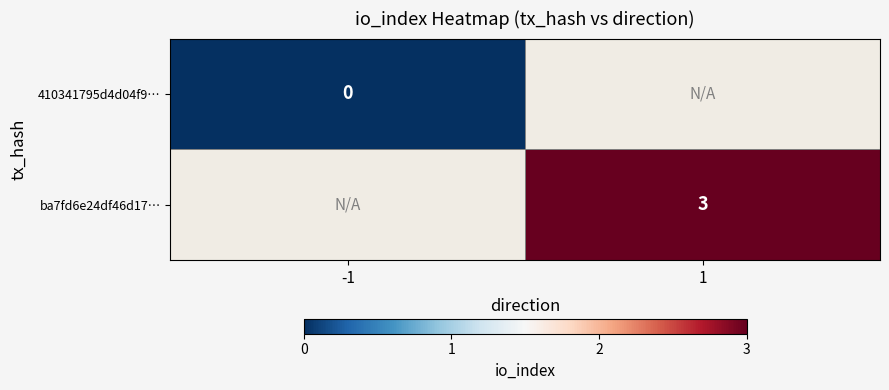

The ba7fd6e24df46d17… series shows 3 at 1. True or false?

True